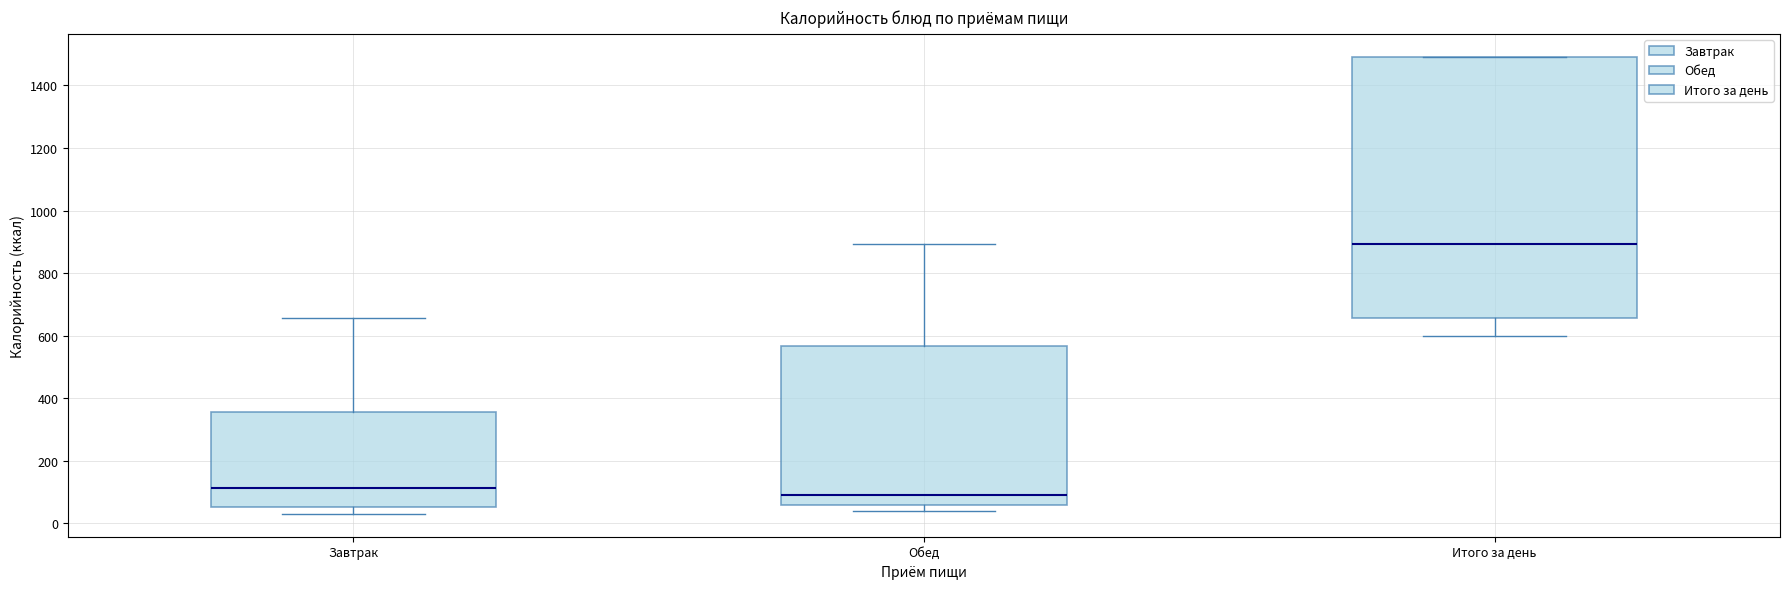

Where does the lower whisker of the box for Итого за день end on the y-axis? The values are not printed on the chart, so give them approximately, as read against the axis.

600